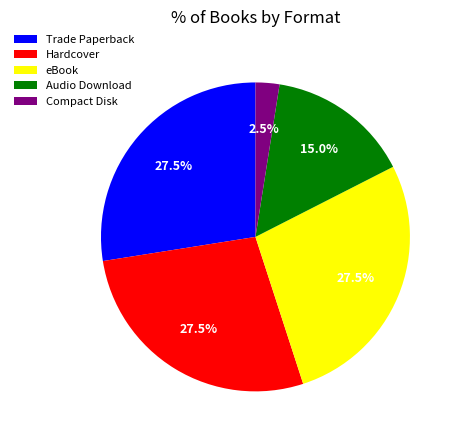

How much of the chart is everything except Compact Disk?

97.5%